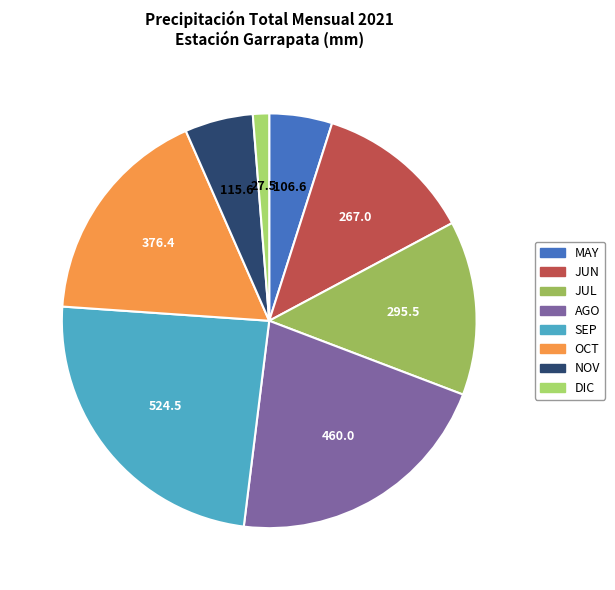

Count the number of slices in the pie.

8